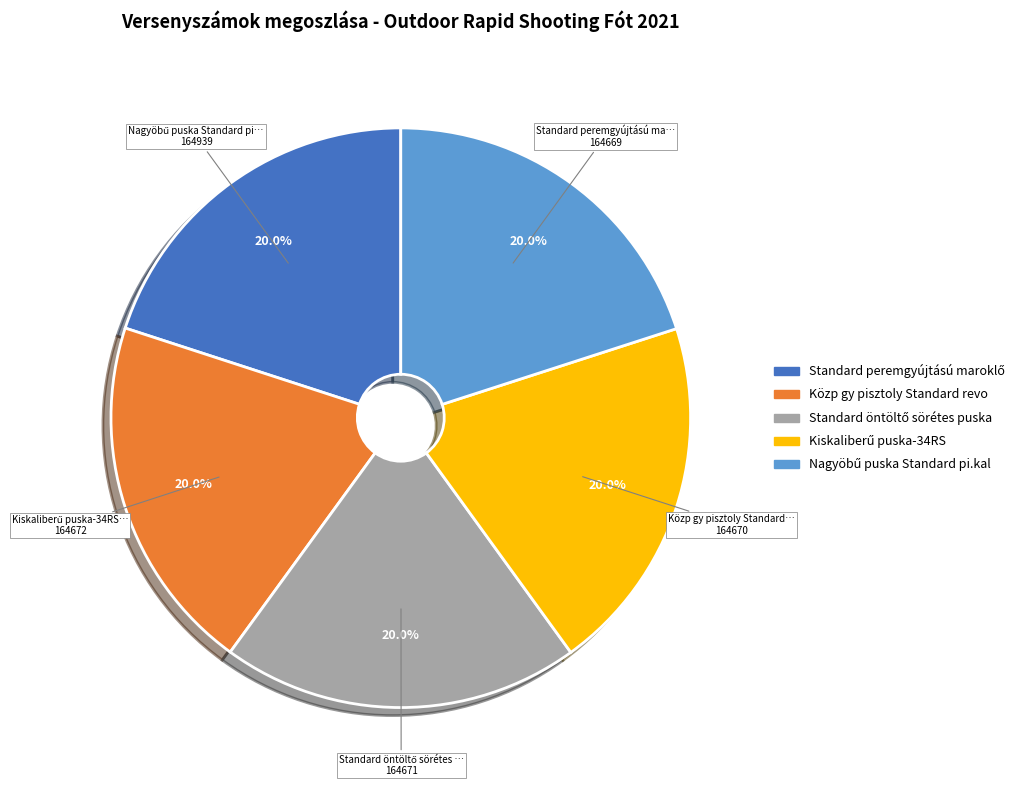

Is there any slice that represents more than half of the pie?

No